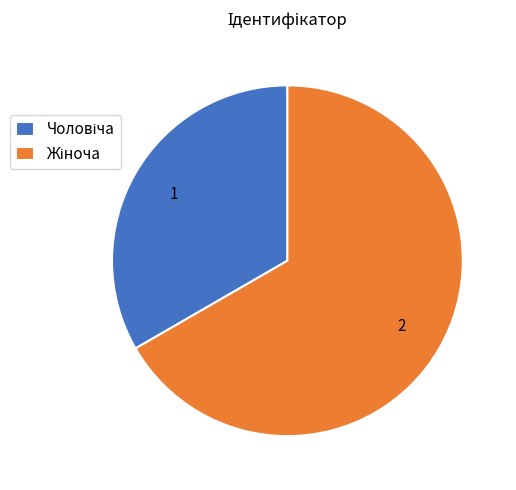

Is there any slice that represents more than half of the pie?

Yes